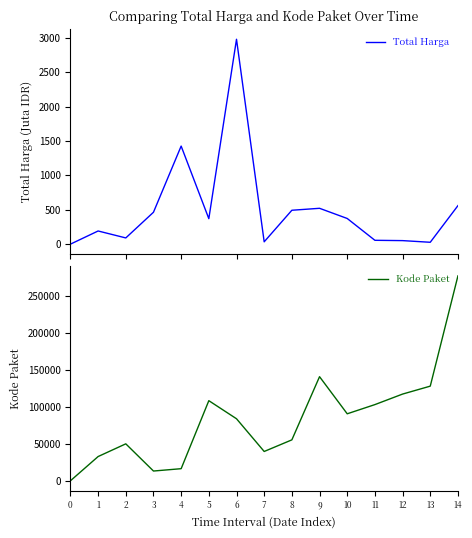

What is the spread (max minus min) of values at 14?

277133.0